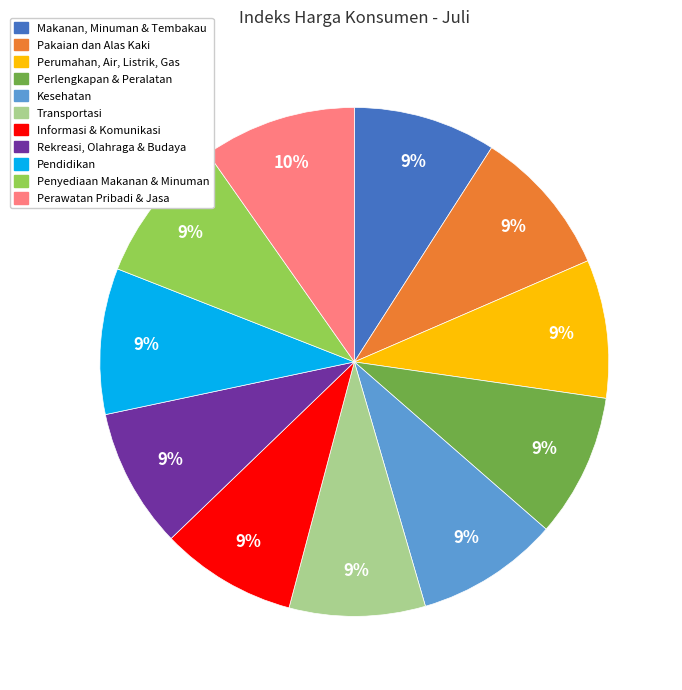

To the nearest percent, what is the average slice percentage?

9%